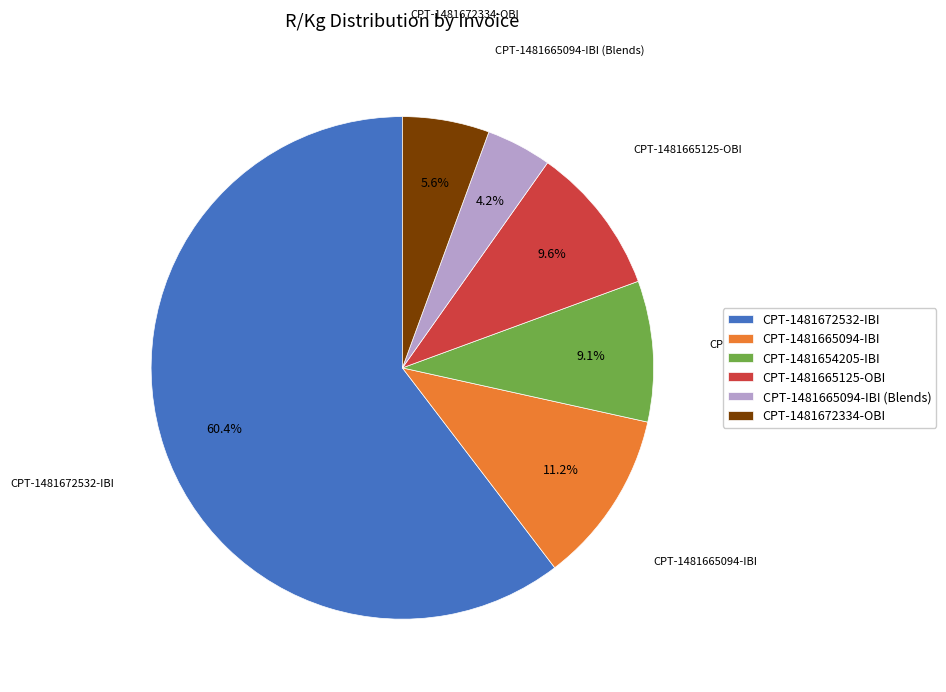

Is it true that CPT-1481665094-IBI (Blends) is 15% of the pie?

False